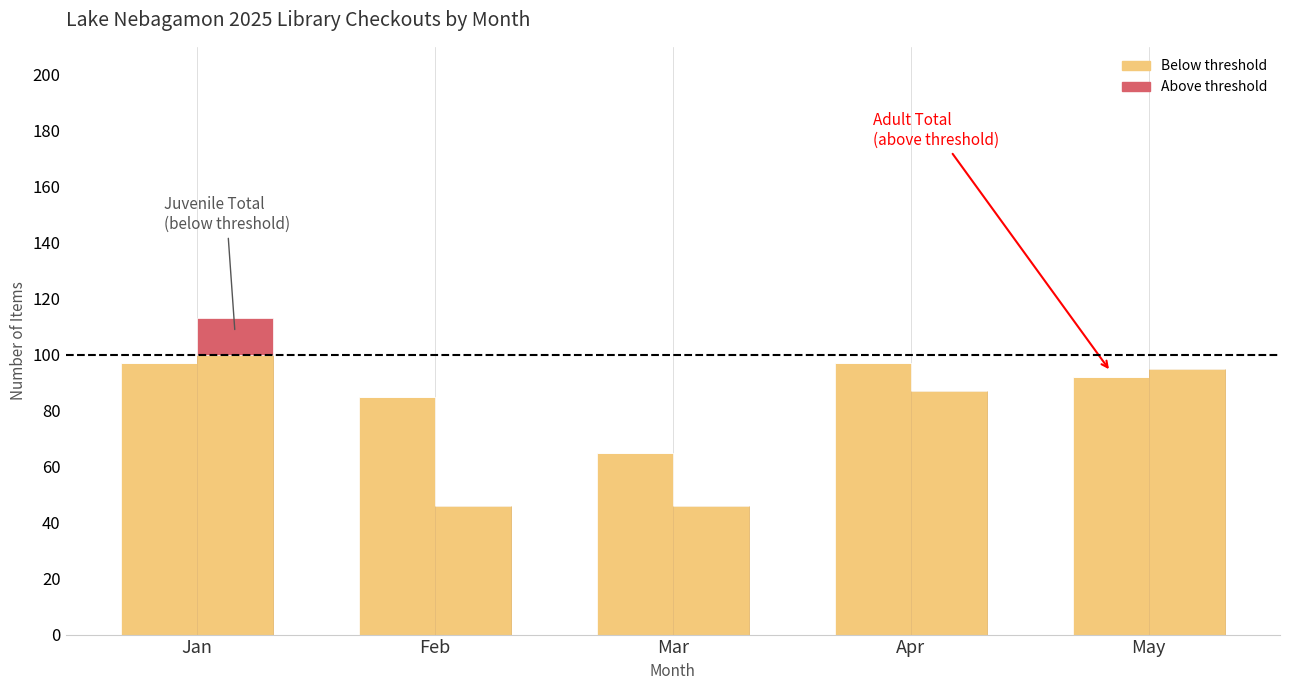

How many groups of bars are there?

5